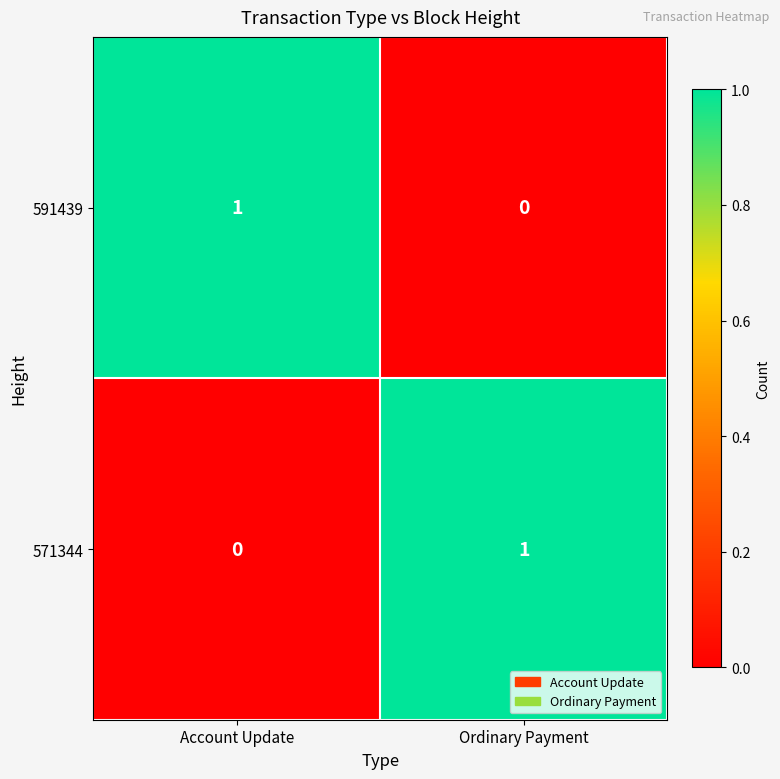

At which label is 591439 closest to 0?

Ordinary Payment